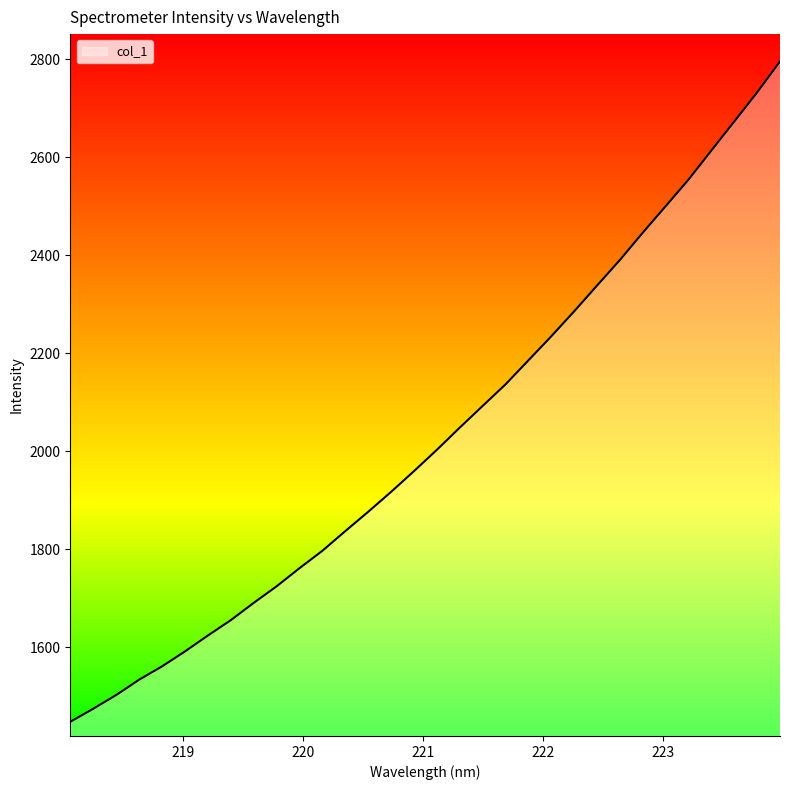

What is the difference between the maximum and second lowest values?

1321.4